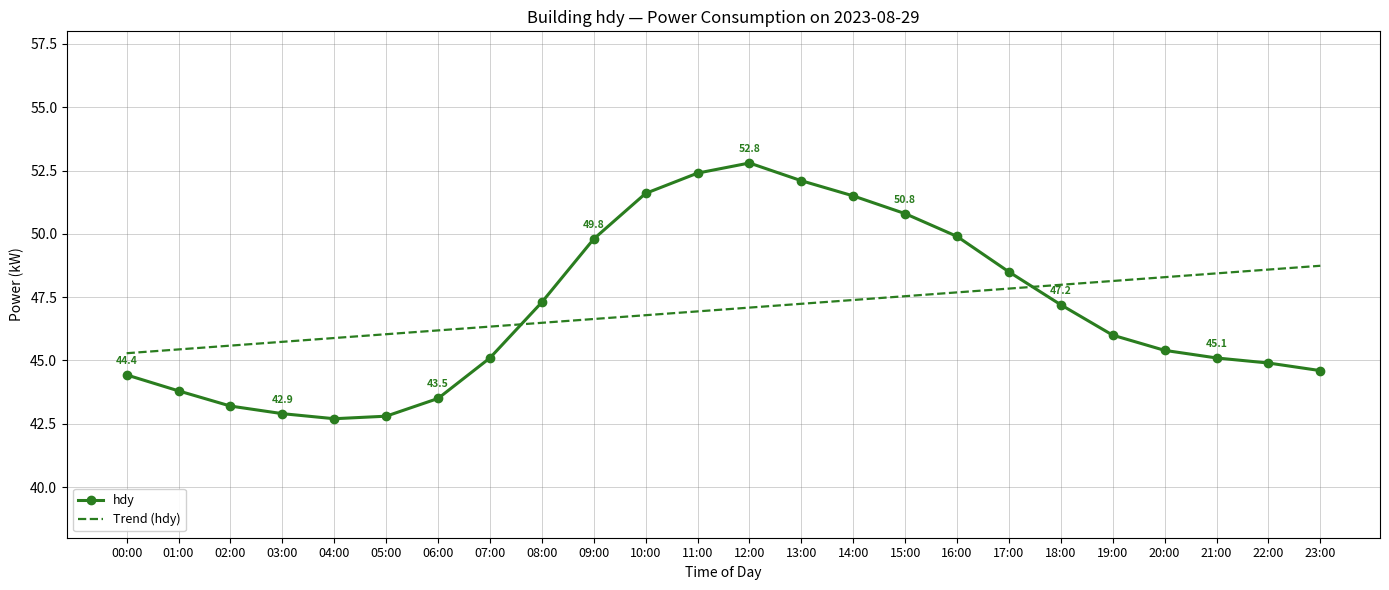

Between 03:00 and 18:00, which series saw the biggest shift?

hdy